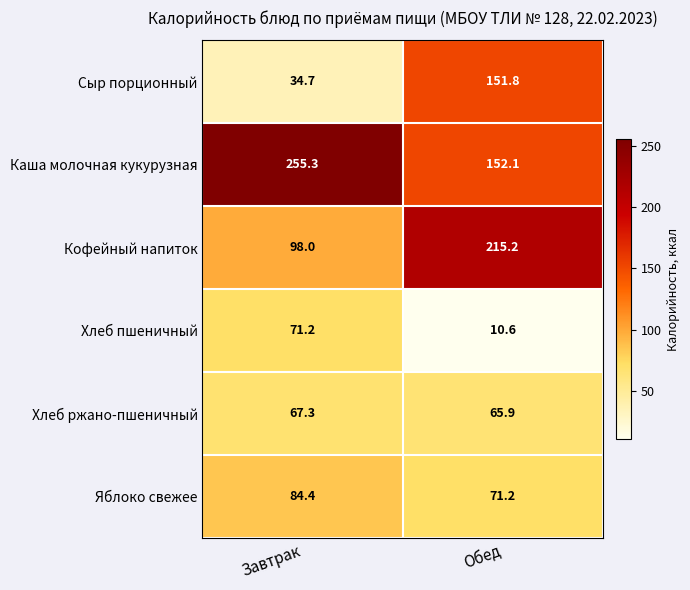

What is the maximum value shown in the chart?

255.3